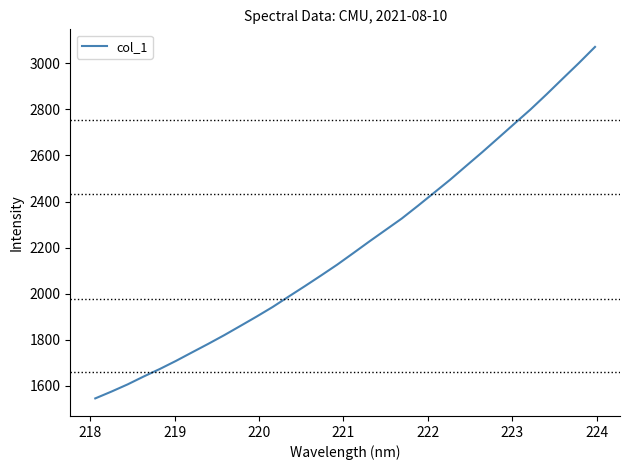

What is the minimum value shown in the chart?

1545.3